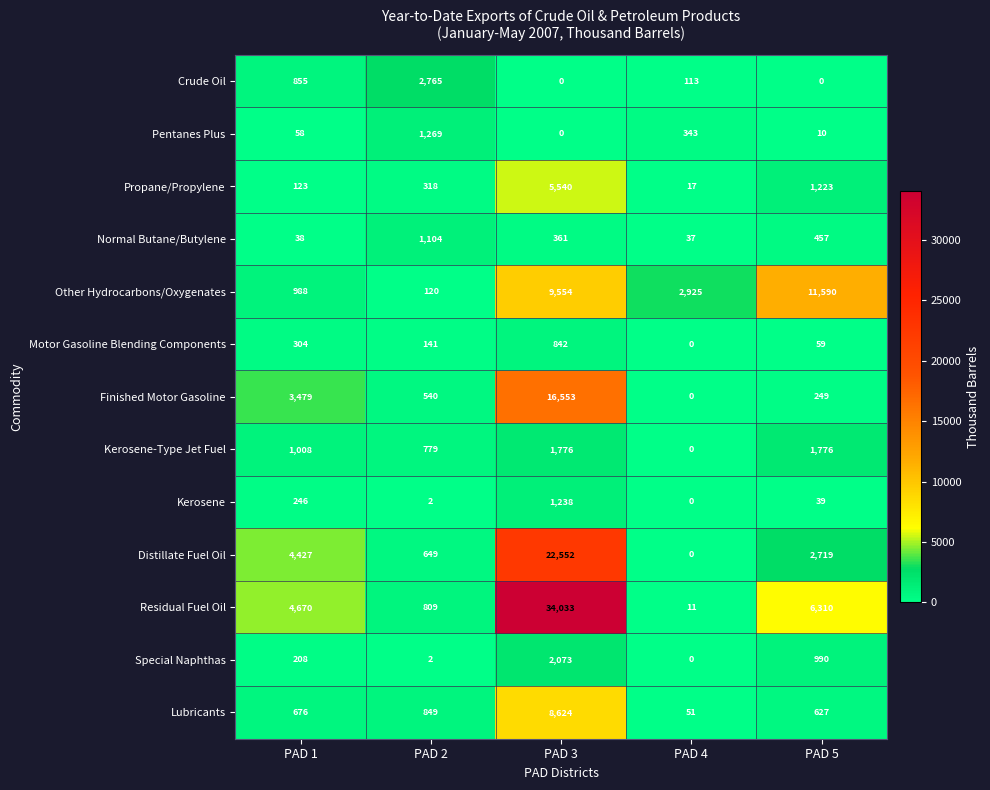

The Distillate Fuel Oil series shows -14277 at PAD 4. True or false?

False